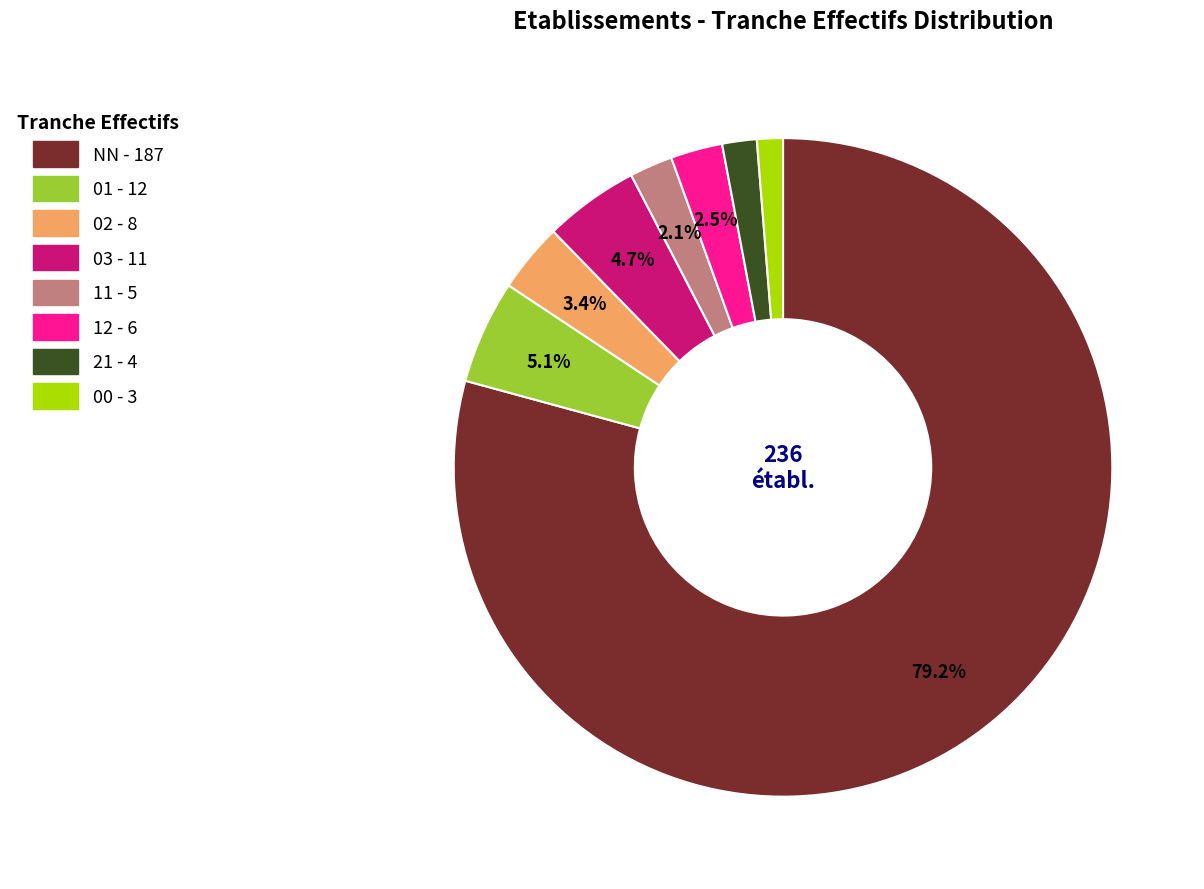

The NN slice represents 69% of the pie. True or false?

False